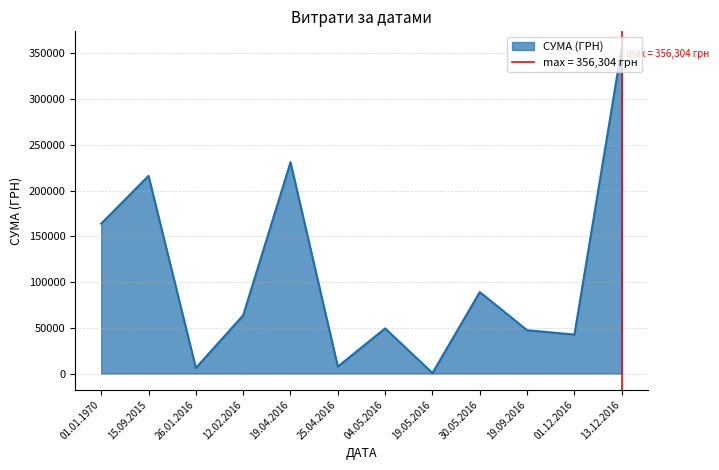

The value at 01.01.1970 is 2310.1. True or false?

False